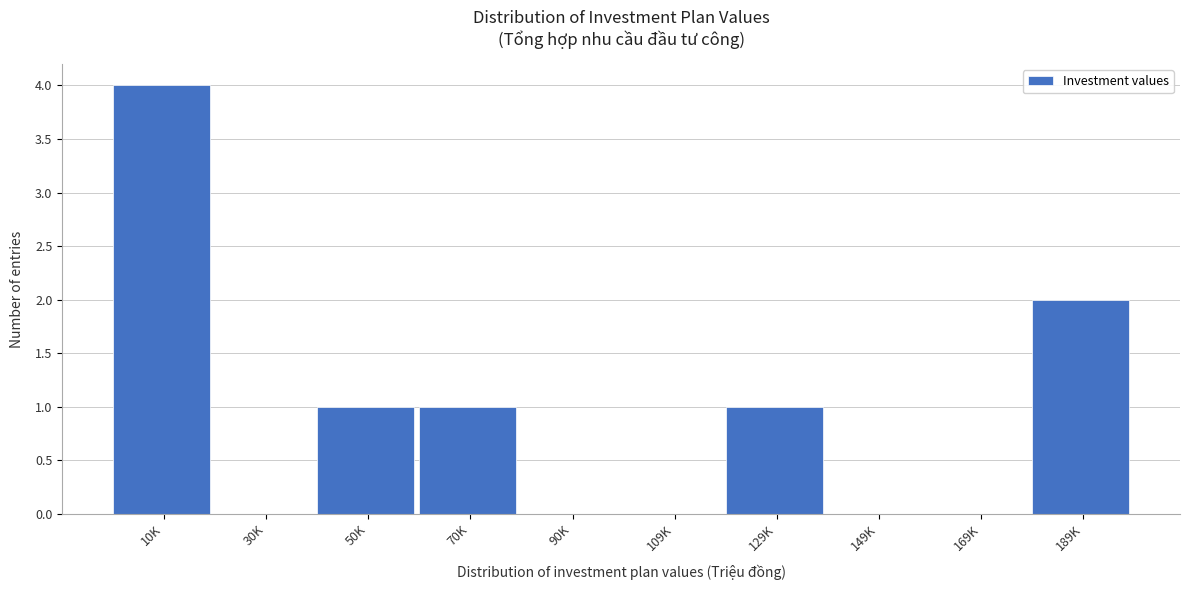

Reading left to right, list all the values displayed in this chart.

10K=4	30K=0	50K=1	70K=1	90K=0	109K=0	129K=1	149K=0	169K=0	189K=2